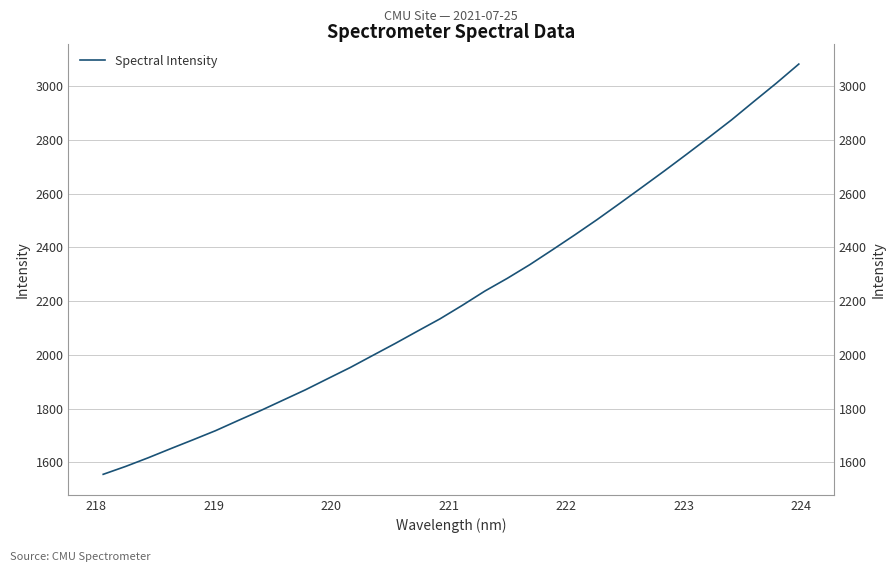

What is the value of the 7th point from the left?

1755.3